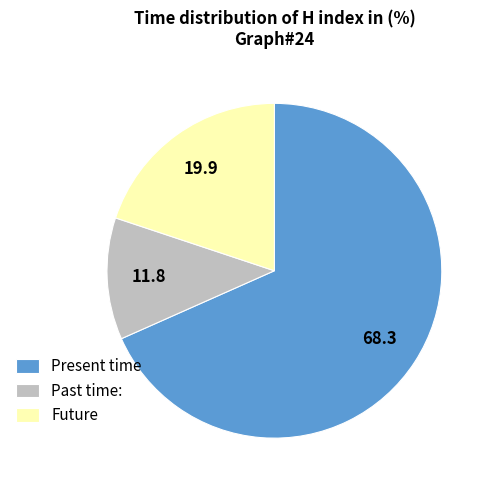

The Past time: slice represents 12% of the pie. True or false?

True